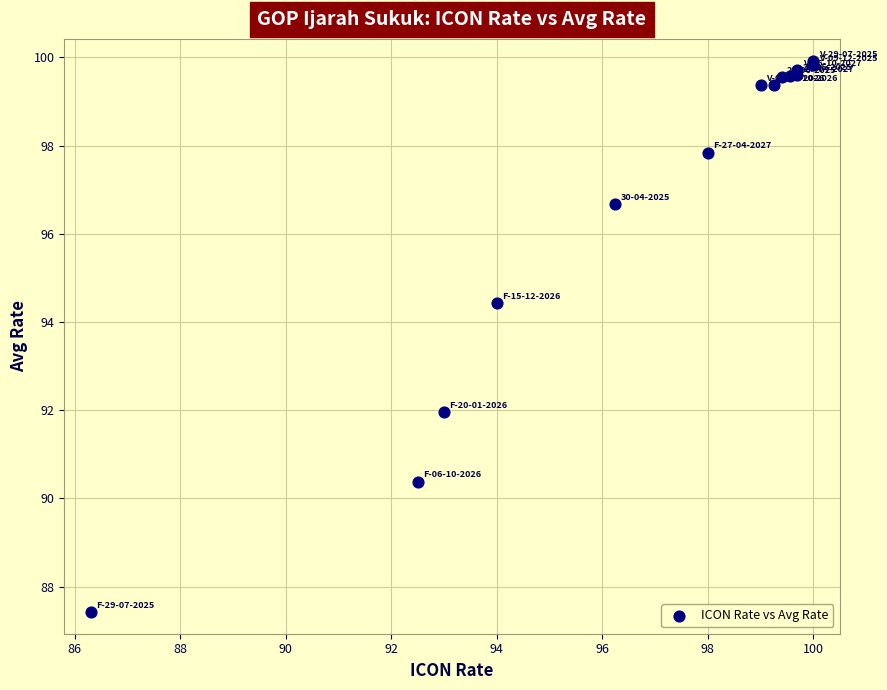

What Y value in the scatter plot is closest to 93?

92.0